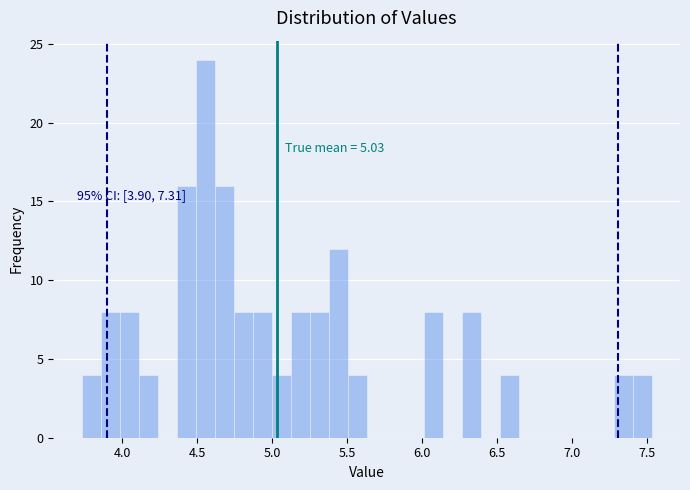

Read against the x-axis, roughly where is the centre of the tallest bar?

4.55